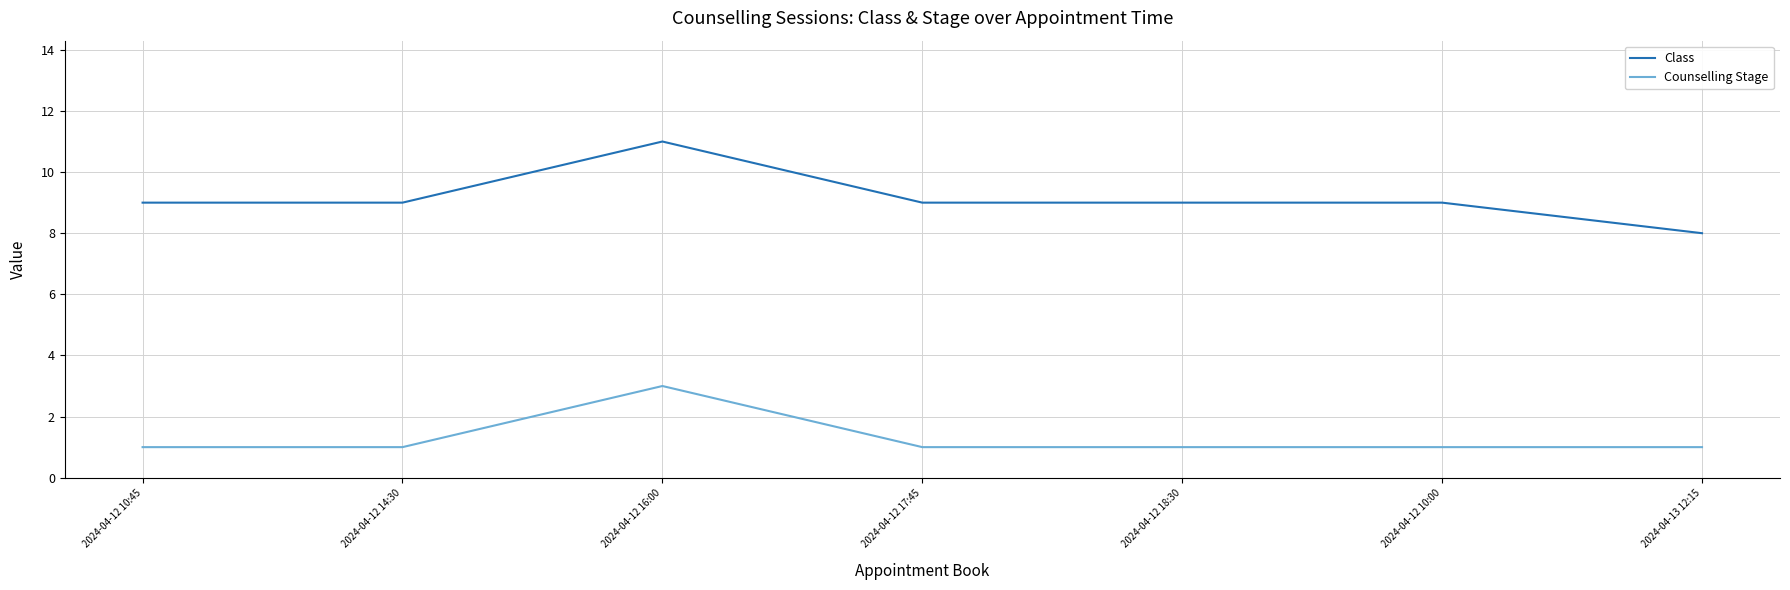

True or false: Counselling Stage and Class intersect in this chart.

False